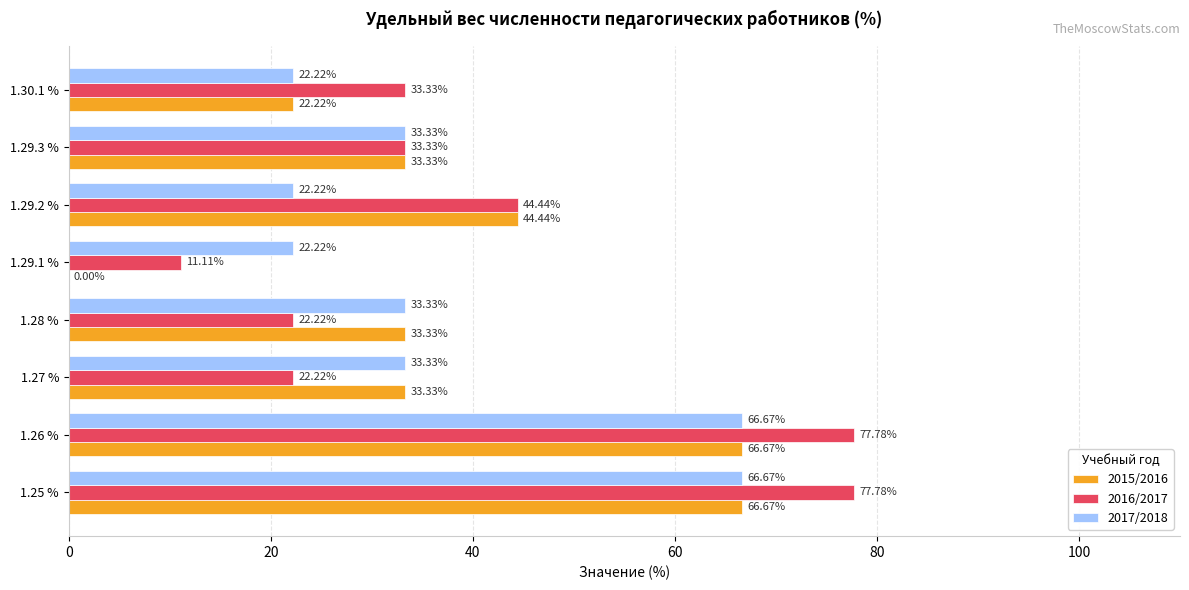

What is the average value of the 2017/2018 series?

37.5